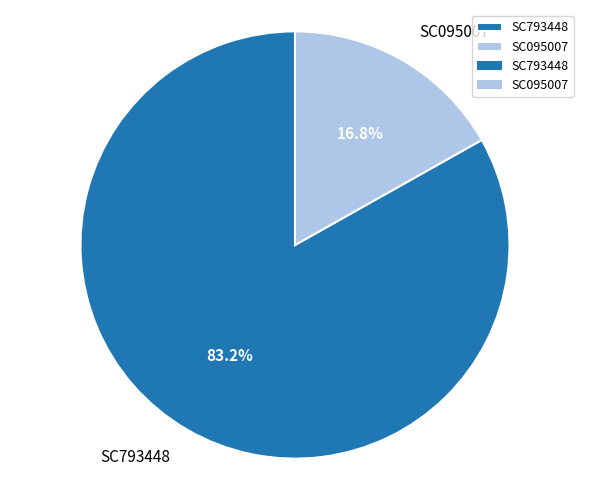

How many slices are in this pie chart?

2